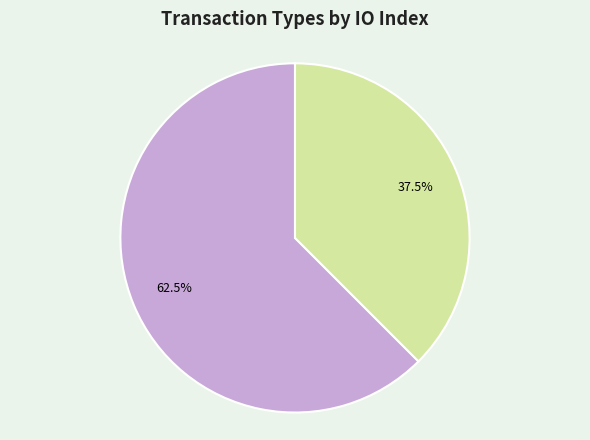

How many slices are in this pie chart?

2